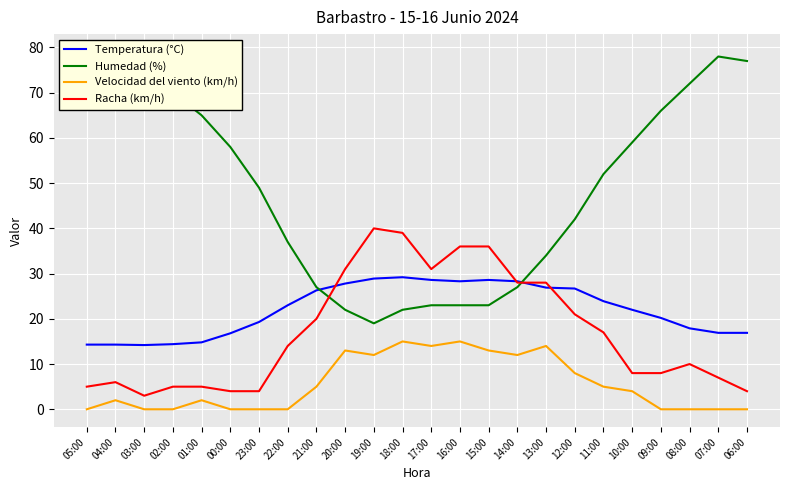

At which label does Humedad (%) first exceed 52?

05:00